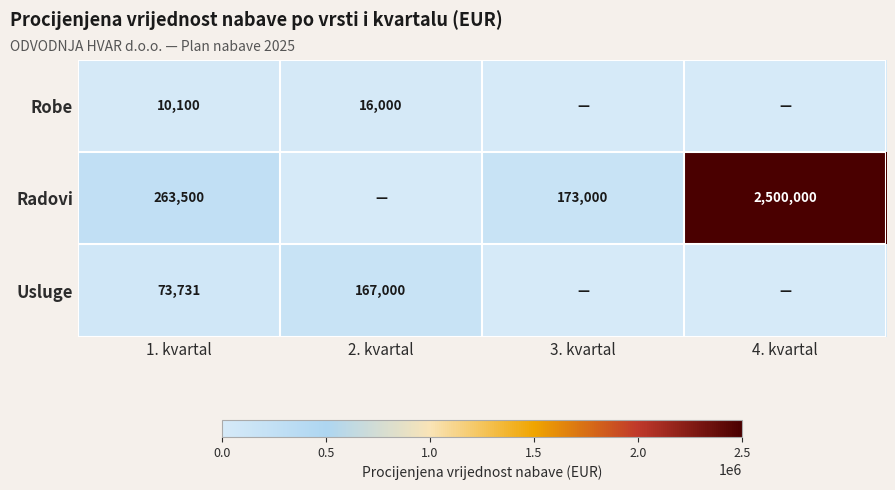

What is the spread (max minus min) of values at 1. kvartal?

253400